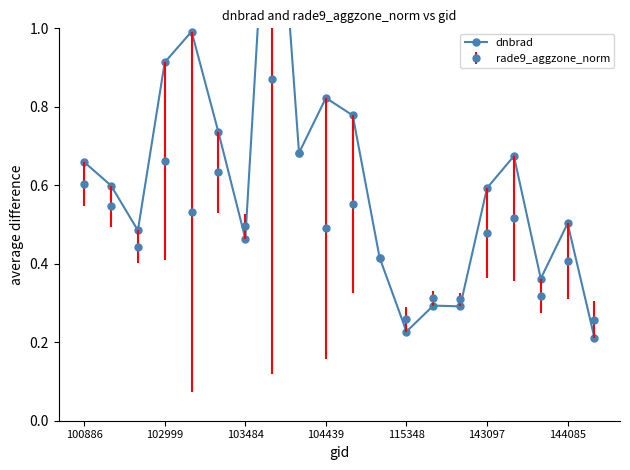

Reading left to right, list all the values displayed in this chart.

0.7	0.6	0.5	0.9	1.0	0.7	0.5	1.6	0.7	0.8	0.8	0.4	0.2	0.3	0.3	0.6	0.7	0.4	0.5	0.2